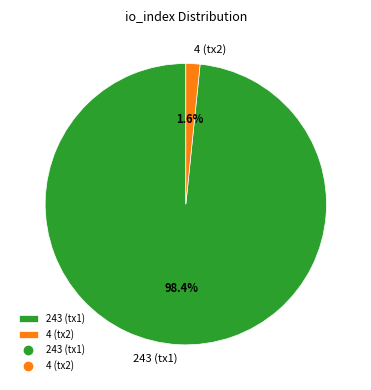

Which has a higher value, 4 (tx2) or 243 (tx1)?

243 (tx1)